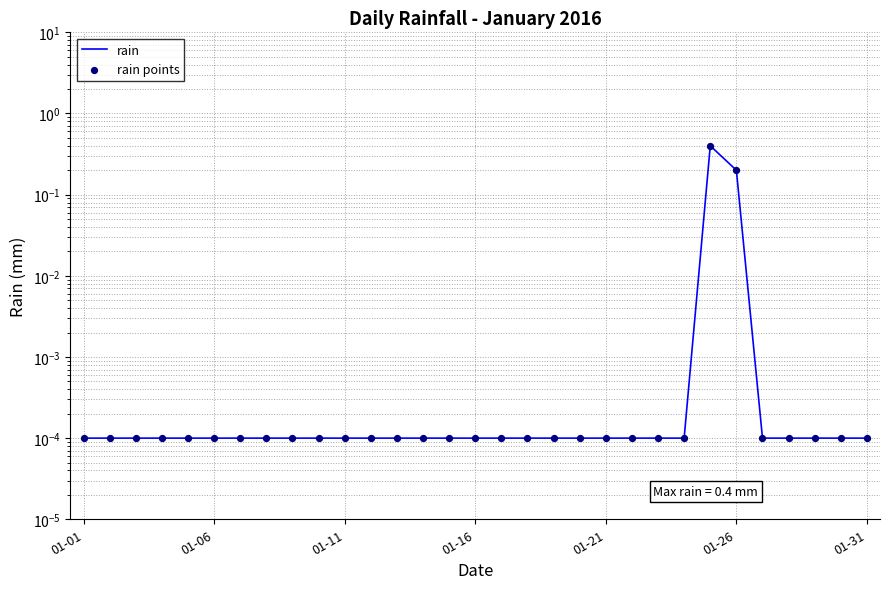

What are all the series names shown in the legend?

rain, rain points